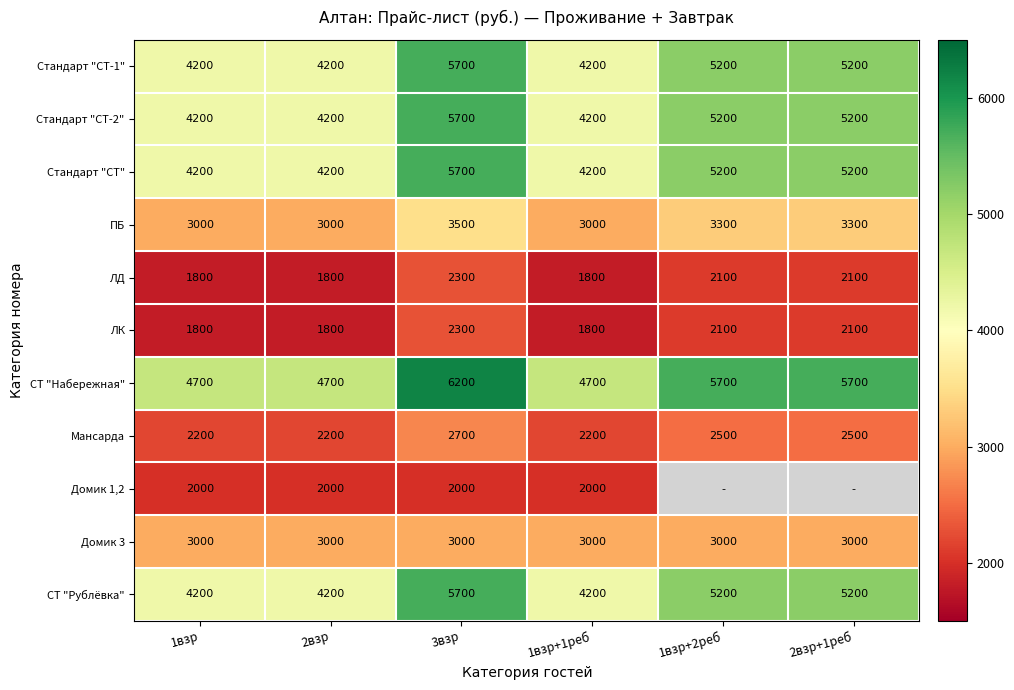

Which category has the lowest value across all series?

1взр